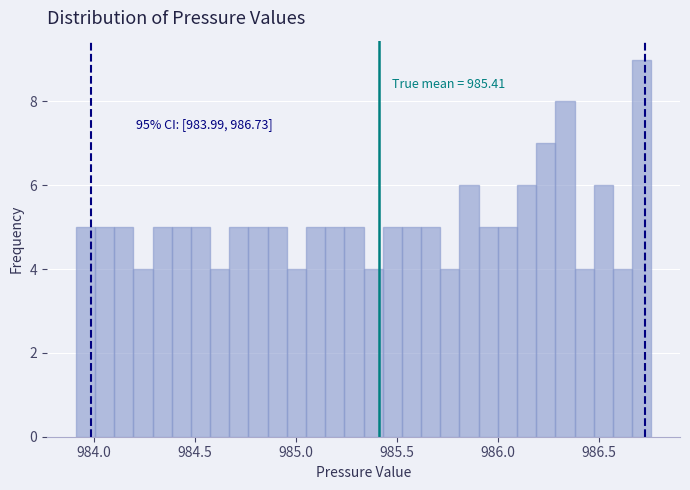

Around what value on the x-axis is the tallest bar? Give the approximate position of its centre, as read against the axis.

986.70